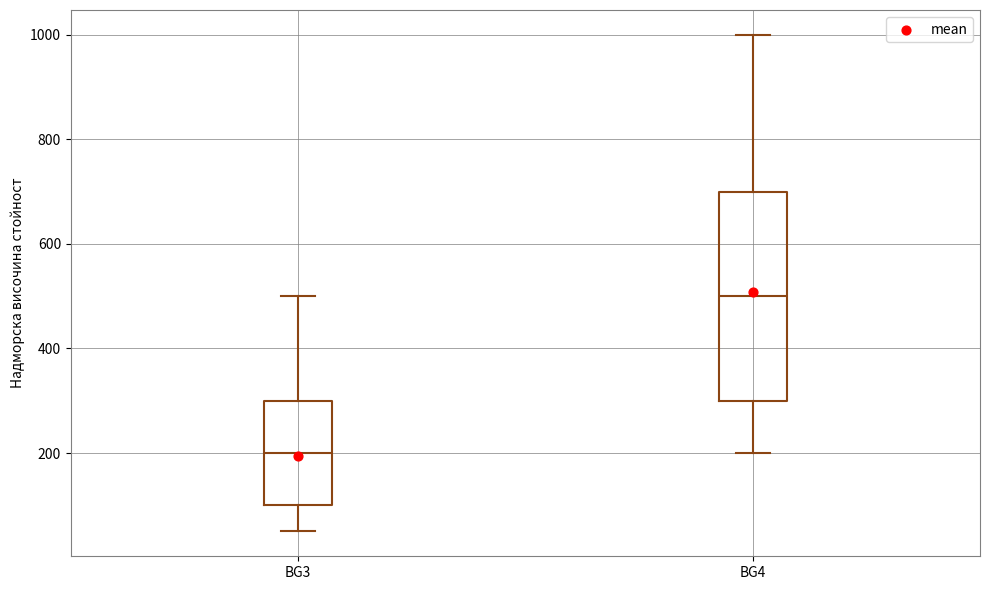

Which box is the tallest, from its lower edge to its upper edge?

BG4